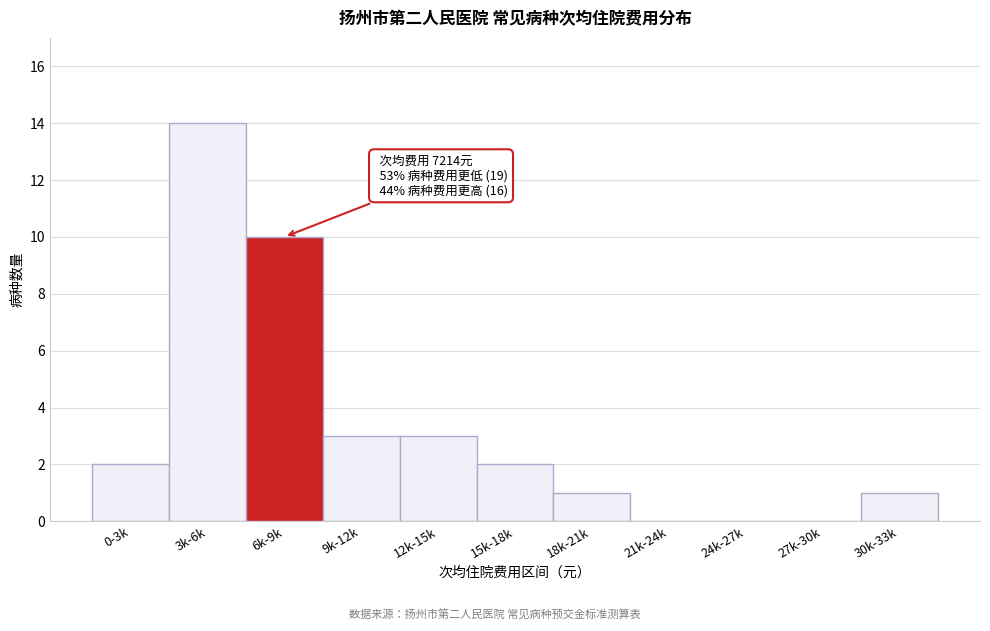

Reading left to right, list all the values displayed in this chart.

0-3k=2	3k-6k=14	6k-9k=10	9k-12k=3	12k-15k=3	15k-18k=2	18k-21k=1	21k-24k=0	24k-27k=0	27k-30k=0	30k-33k=1